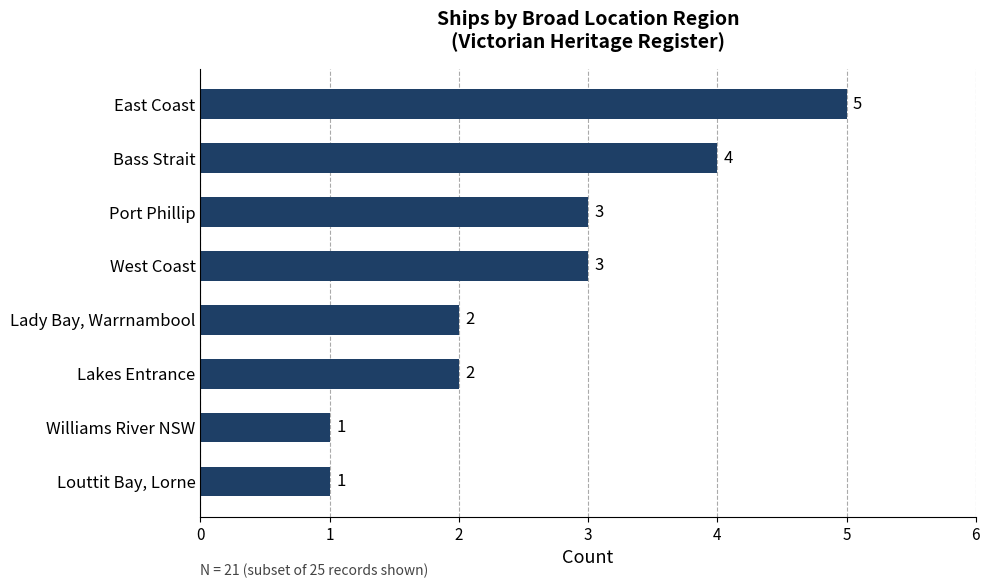

The chart shows a value of 5 at East Coast. True or false?

True